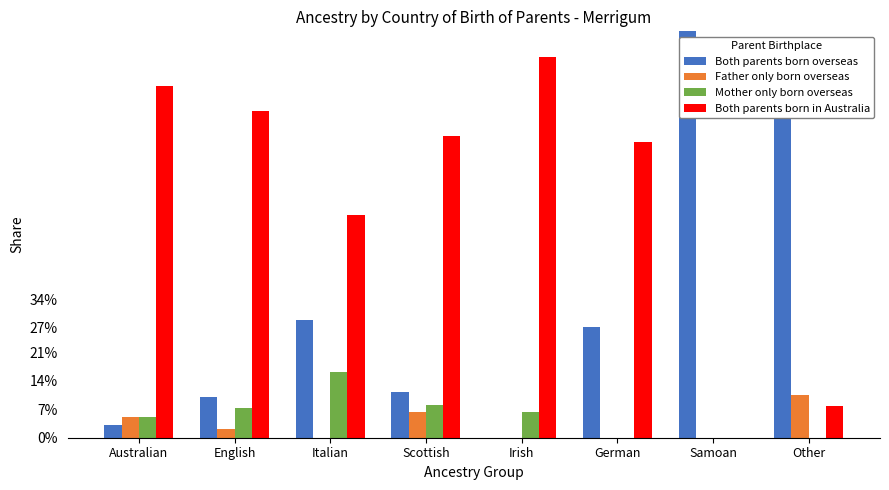

What is the sum of the Mother only born overseas values at Irish and English?

13.6